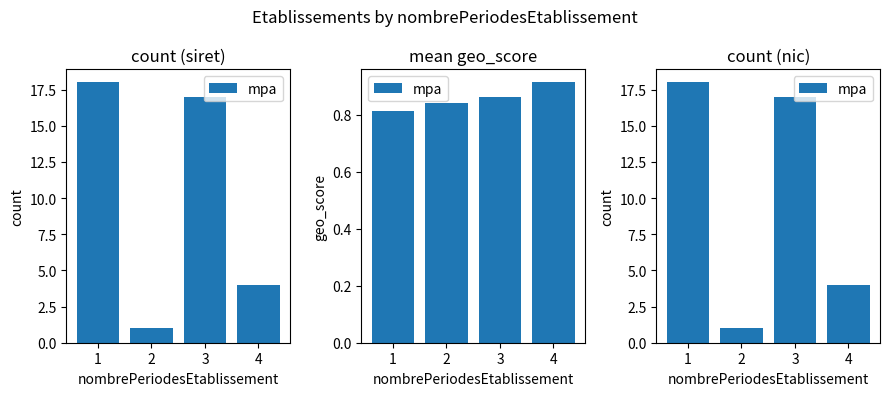

What is the smallest value displayed?

1